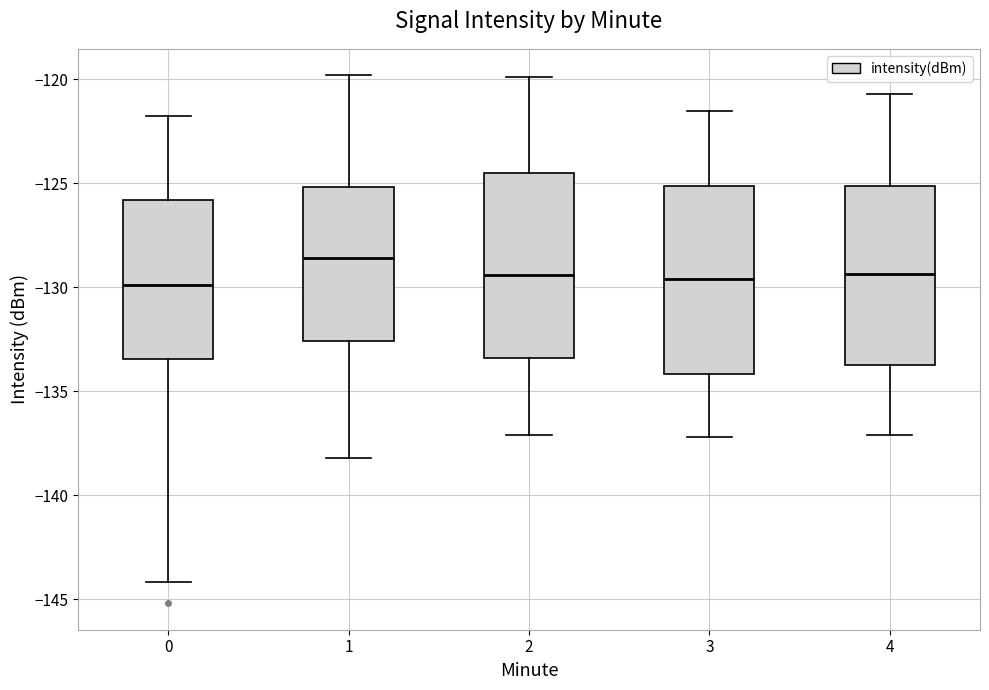

Reading left to right, transcribe this box plot: for each box, give where its median line is, the range the box spans, and where its two whiskers end, as read against the y-axis. The values are not printed on the chart, so give them approximately, as read against the axis.

0: median -130.0, box -133.5 to -126.0, whiskers -144.0 to -122.0
1: median -128.5, box -132.5 to -125.0, whiskers -138.0 to -120.0
2: median -129.5, box -133.5 to -124.5, whiskers -137.0 to -120.0
3: median -129.5, box -134.0 to -125.0, whiskers -137.0 to -121.5
4: median -129.5, box -133.5 to -125.0, whiskers -137.0 to -120.5